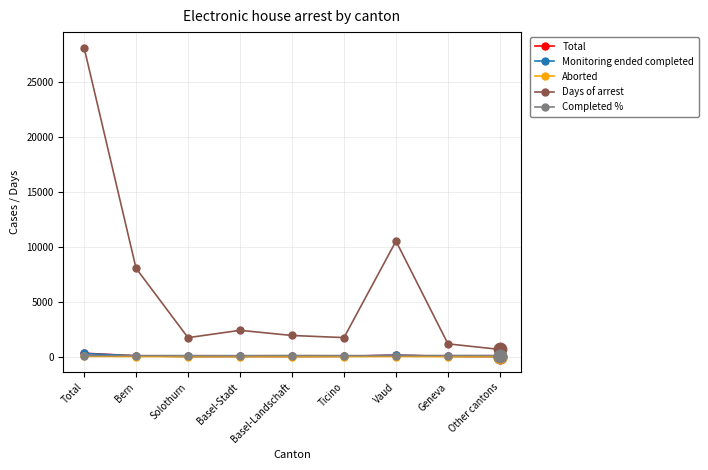

What is the difference between the Monitoring ended completed values at Bern and Other cantons?

64.0